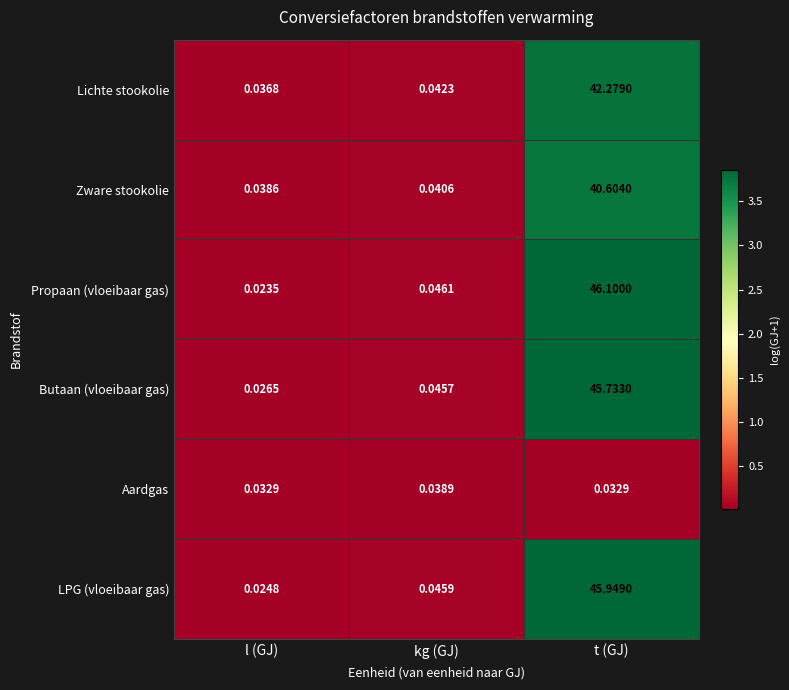

Is the value of Zware stookolie at t (GJ) greater than the value of Butaan (vloeibaar gas) at kg (GJ)?

Yes